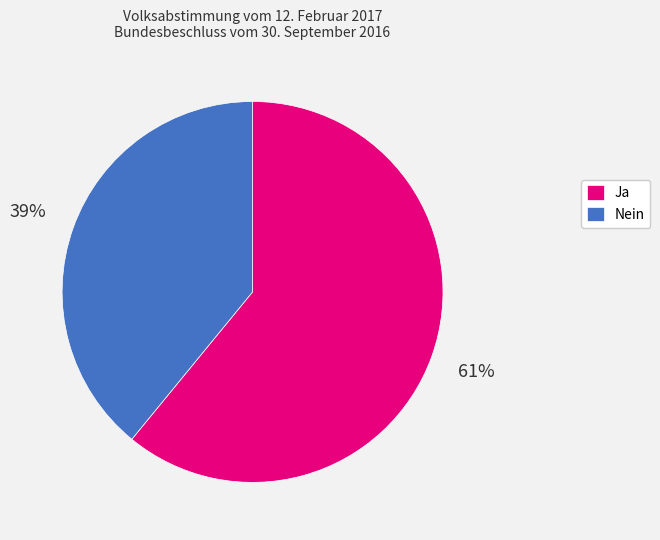

Approximately how many times larger is the value at Ja compared to Nein?

1.6